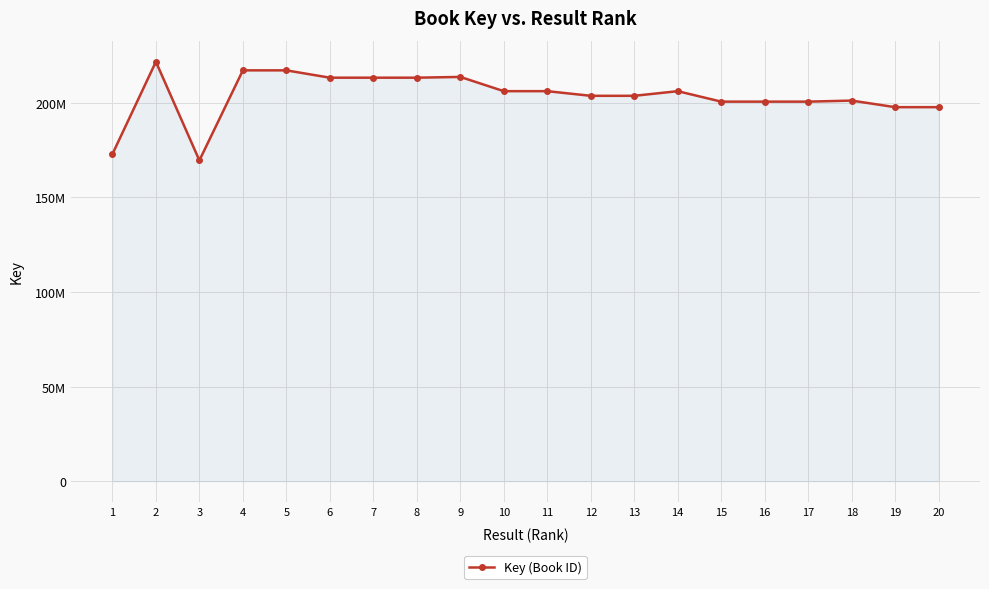

At which label does the data first exceed 206135758?

2